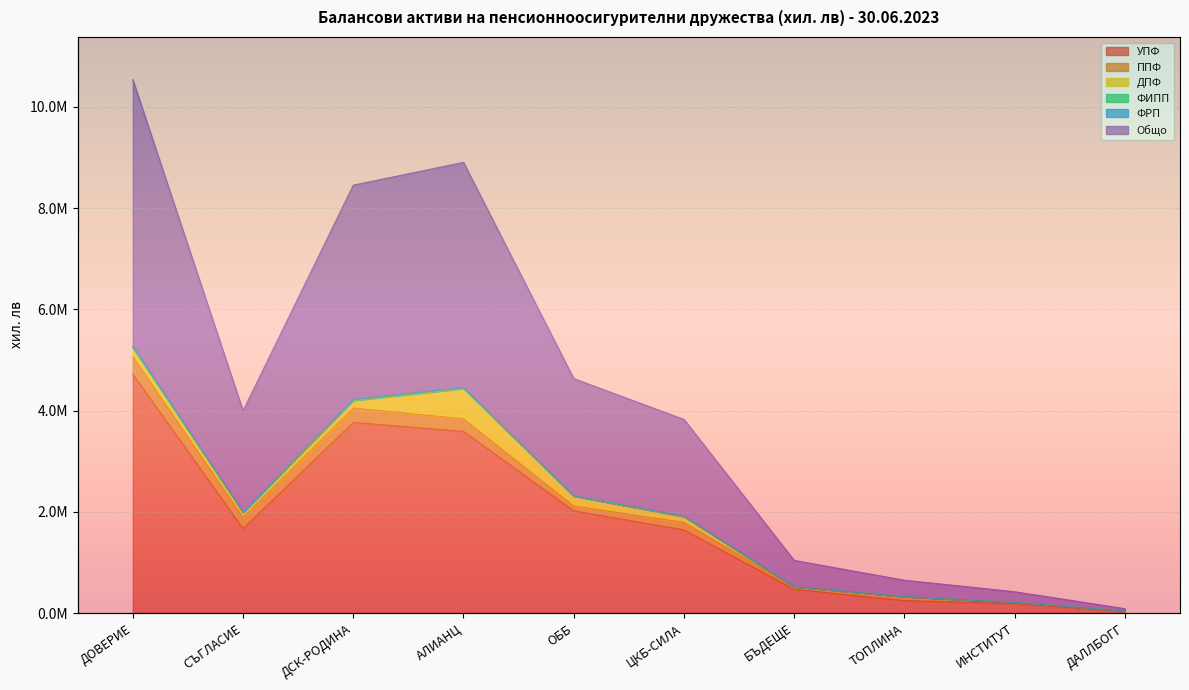

What is the difference between the maximum and minimum values in the Общо series?

10452416